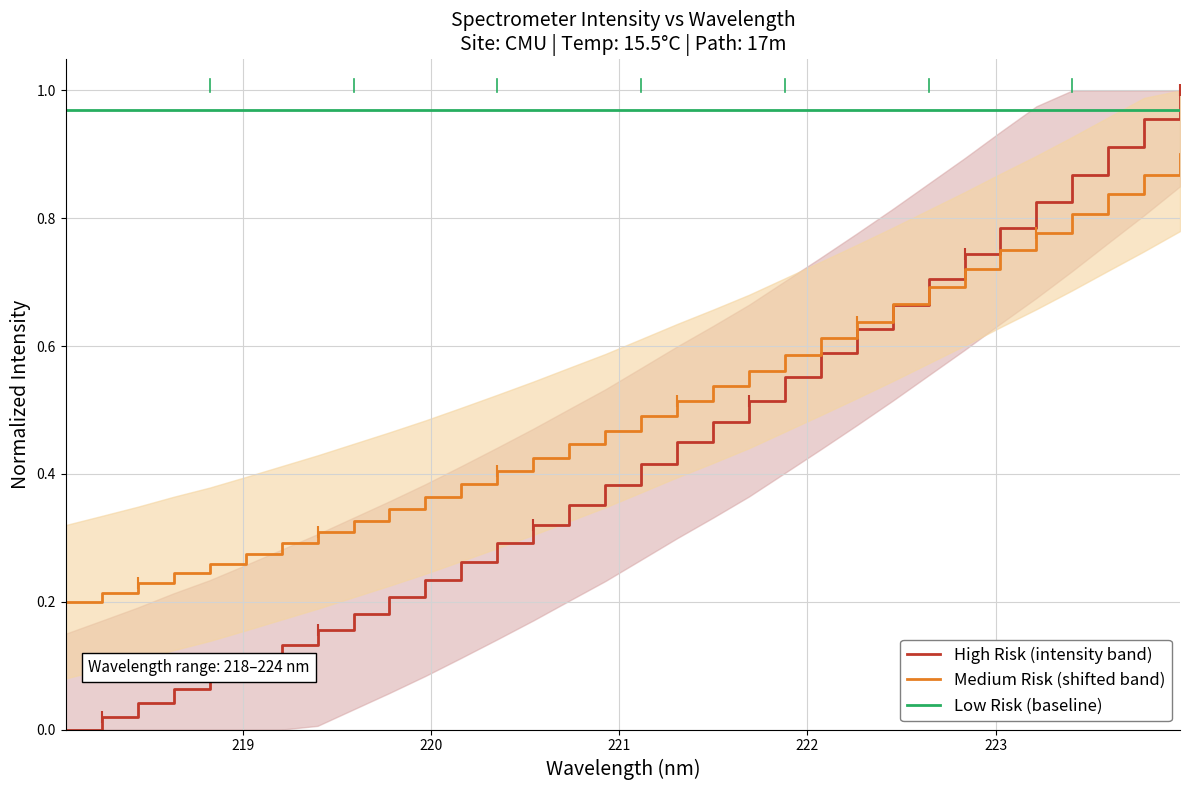

True or false: Low Risk (baseline) and Medium Risk (shifted band) intersect in this chart.

False